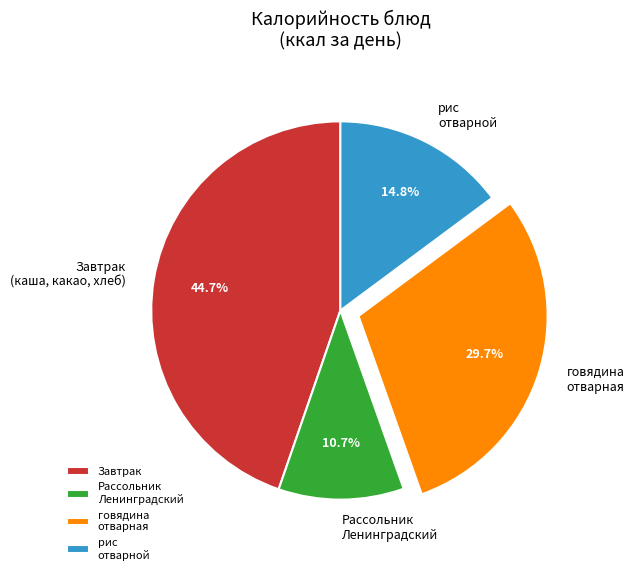

Is there any slice that represents more than half of the pie?

No